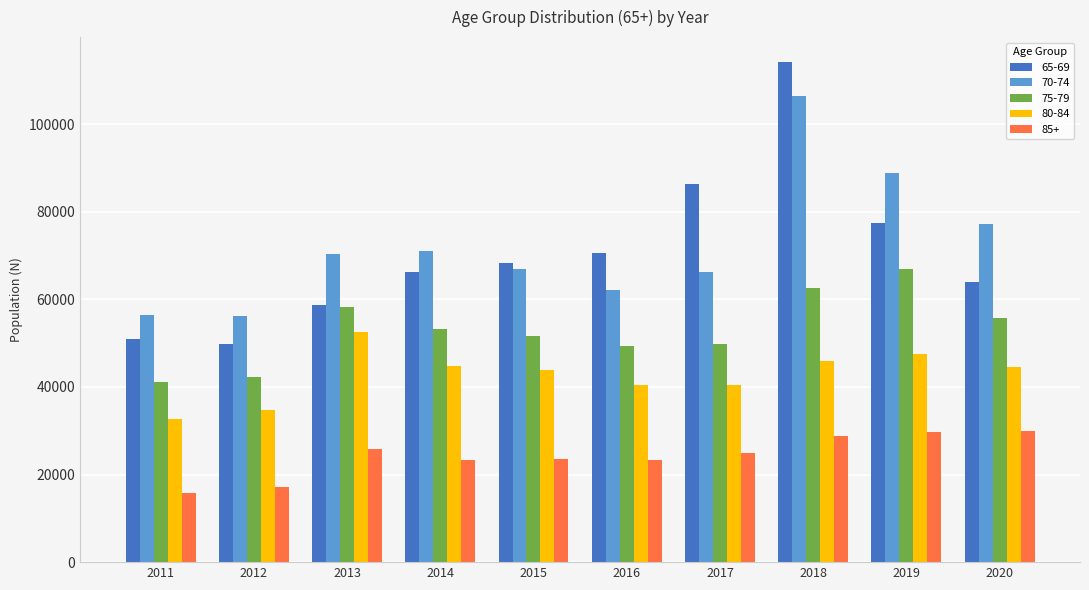

Rank the series by their maximum value, from lowest to highest.

85+, 80-84, 75-79, 70-74, 65-69